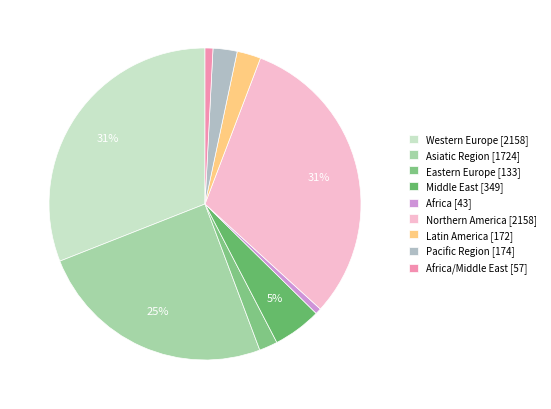

What is the smallest slice in the pie chart?

Africa